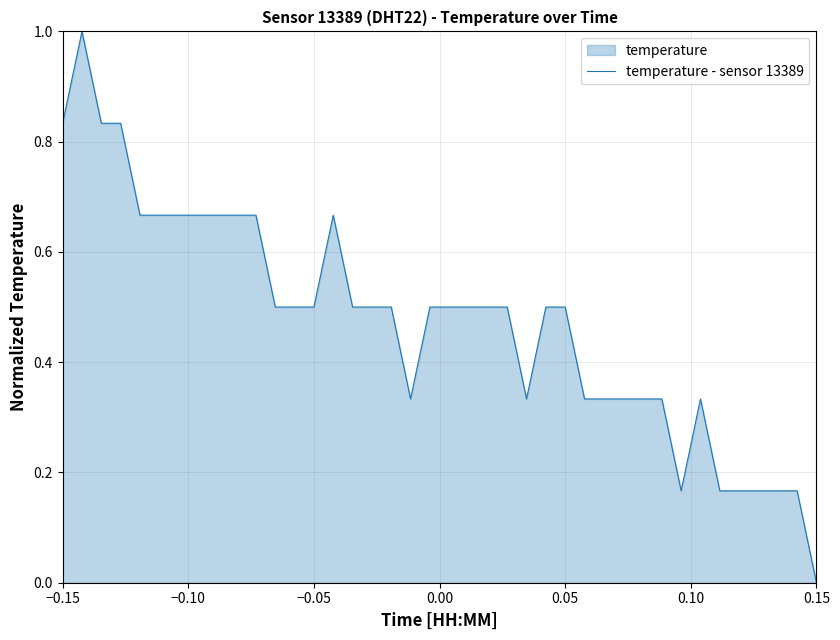

What is the difference between the maximum and minimum values?

1.0